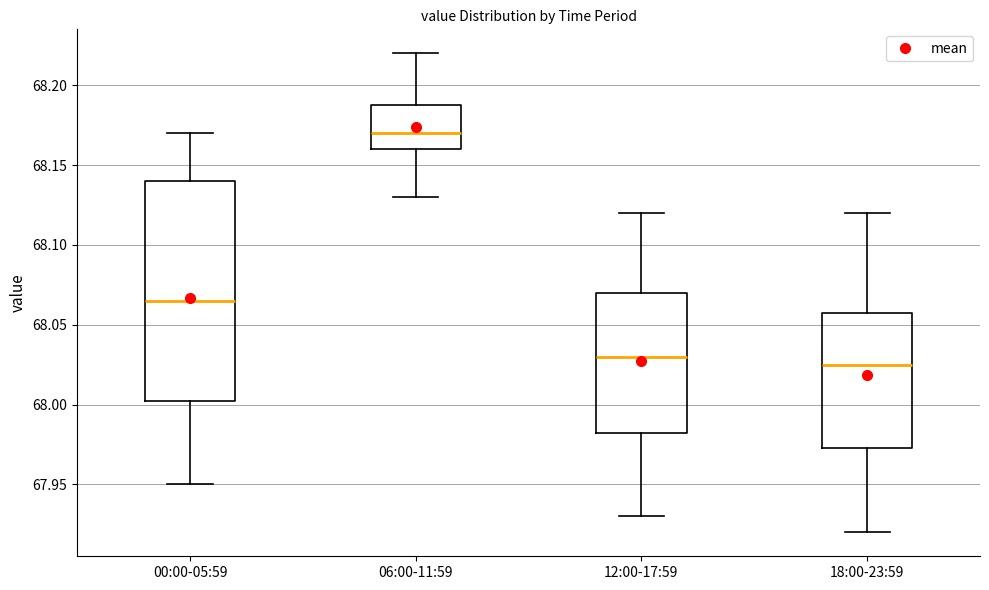

Reading left to right, transcribe this box plot: for each box, give where its median line is, the range the box spans, and where its two whiskers end, as read against the y-axis. The values are not printed on the chart, so give them approximately, as read against the axis.

00:00-05:59: median 68.065, box 68.005 to 68.140, whiskers 67.950 to 68.170
06:00-11:59: median 68.170, box 68.160 to 68.190, whiskers 68.130 to 68.220
12:00-17:59: median 68.030, box 67.985 to 68.070, whiskers 67.930 to 68.120
18:00-23:59: median 68.025, box 67.975 to 68.060, whiskers 67.920 to 68.120